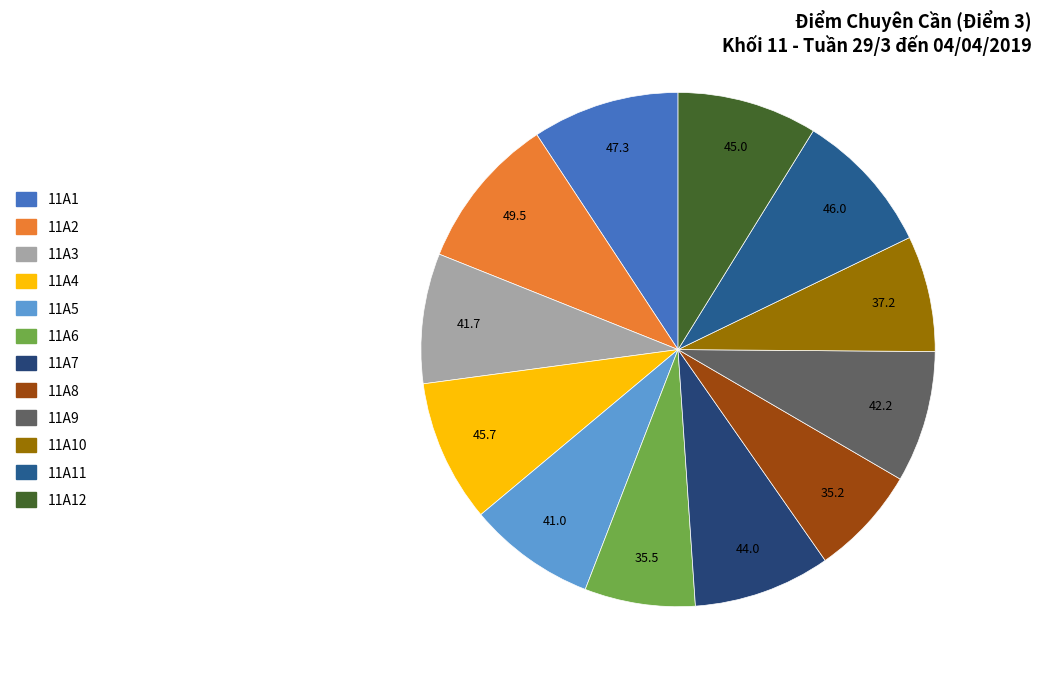

True or false: 11A8 accounts for 19% of the total.

False